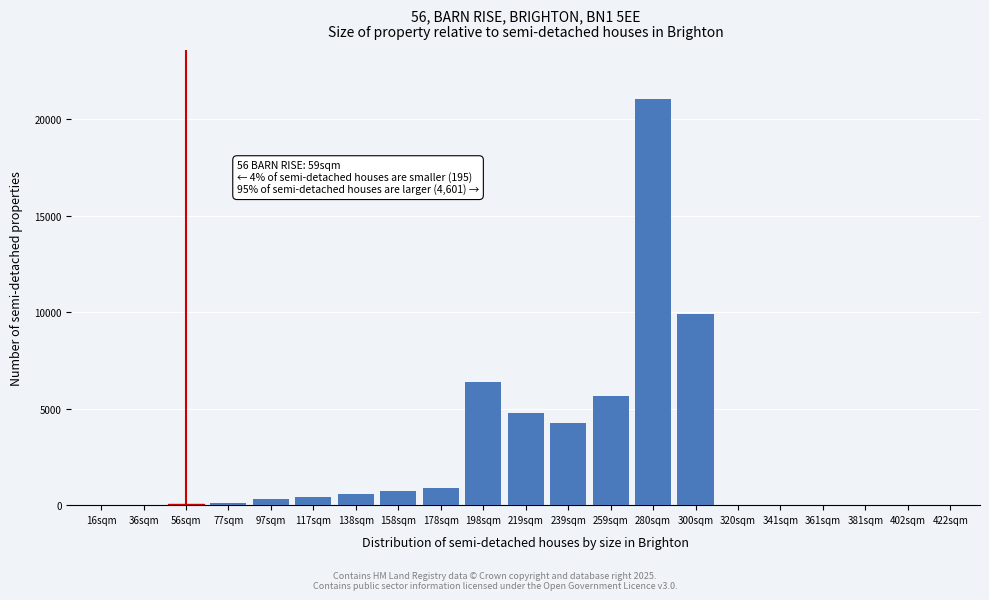

What is the maximum value shown in the chart?

21056